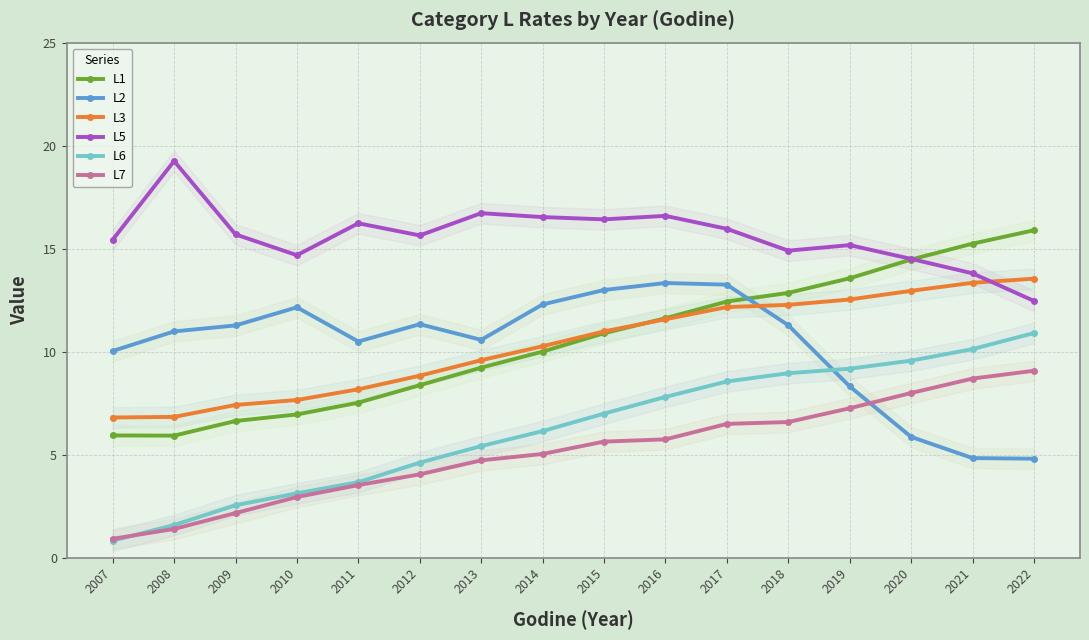

True or false: L1 has a value of 3.5 at 2014.

False